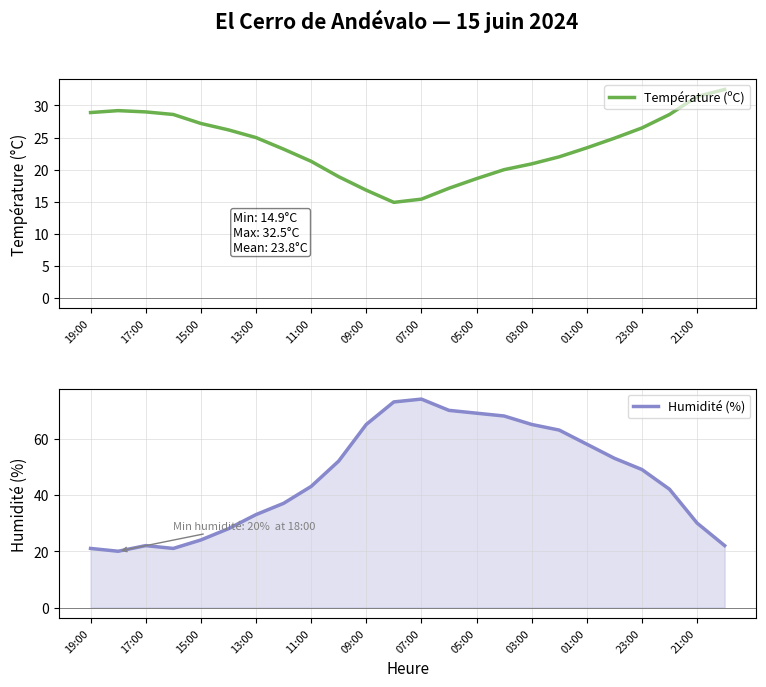

What is the lowest value of the Humidité (%) series?

20